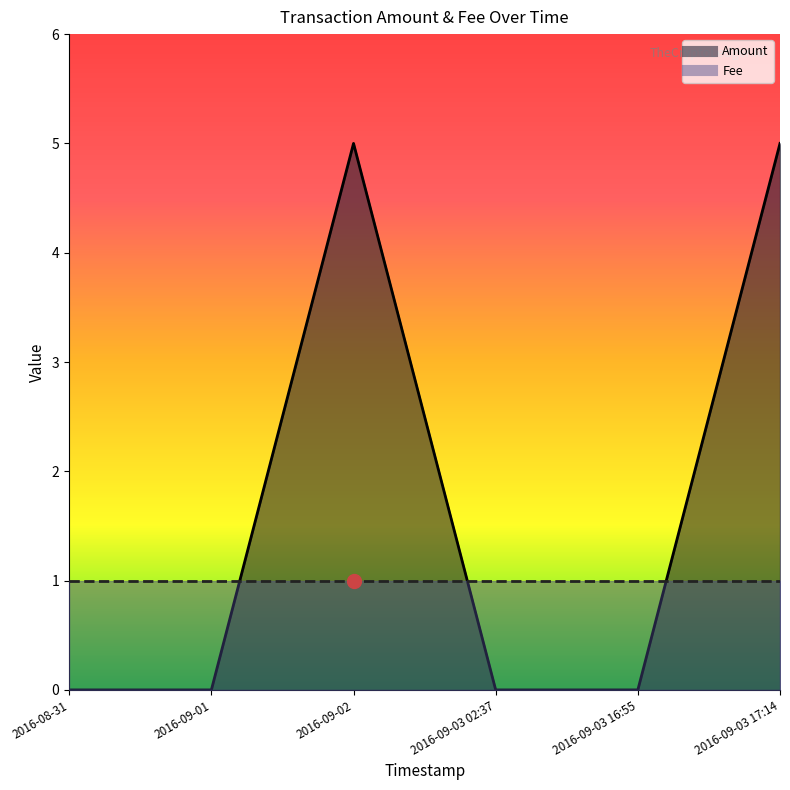

What is the difference between the second highest and second lowest values?

5